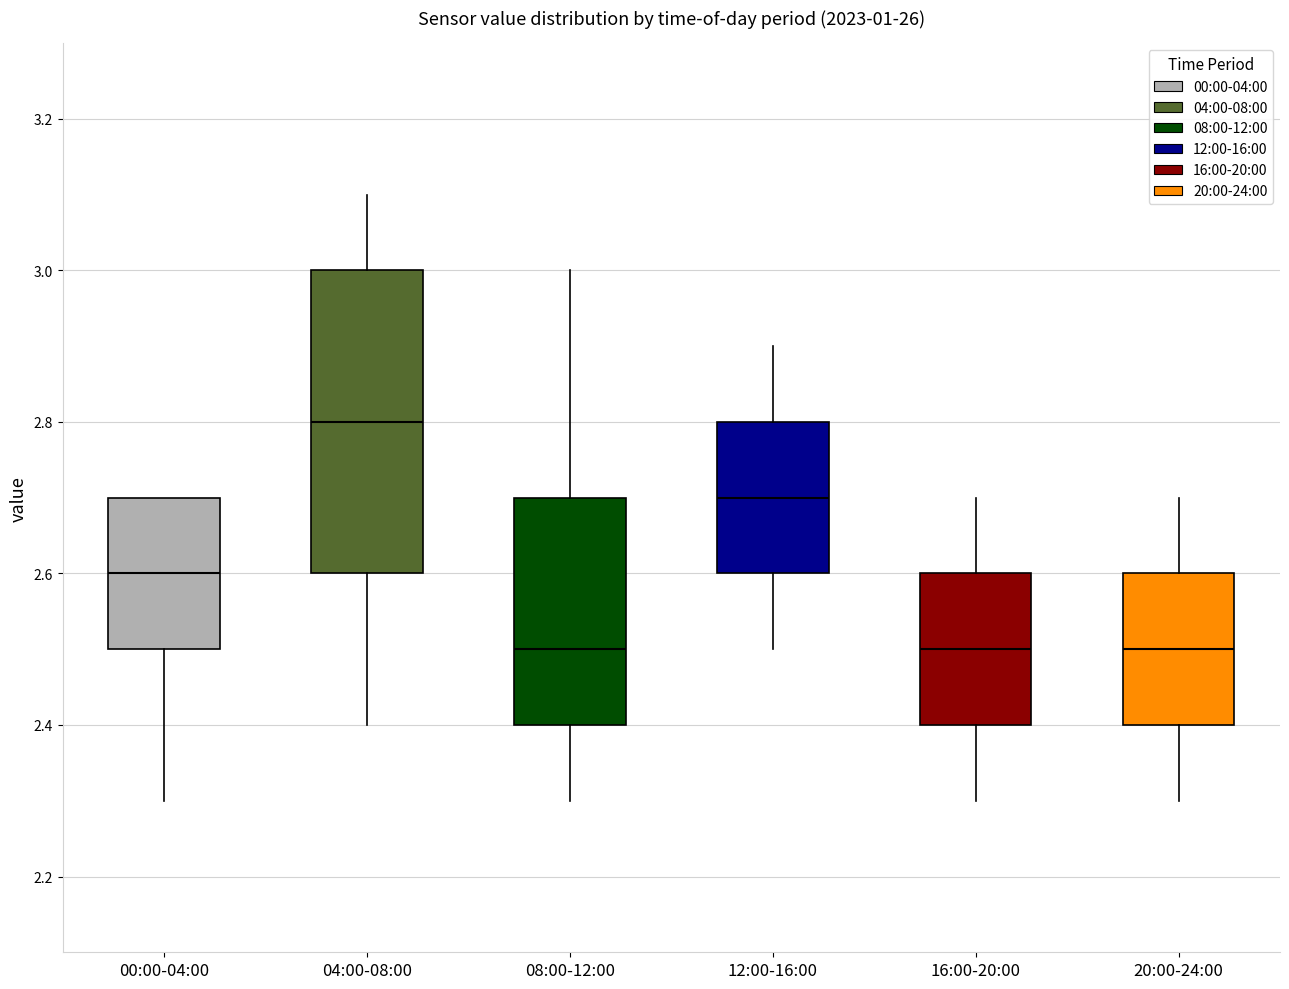

Reading left to right, read every box against the y-axis: the position of its median line, the range the box covers, and the ends of its whiskers. The values are not printed on the chart, so give them approximately, as read against the axis.

00:00-04:00: median 2.6, box 2.5 to 2.7, whiskers 2.3 to 2.7
04:00-08:00: median 2.8, box 2.6 to 3.0, whiskers 2.4 to 3.1
08:00-12:00: median 2.5, box 2.4 to 2.7, whiskers 2.3 to 3.0
12:00-16:00: median 2.7, box 2.6 to 2.8, whiskers 2.5 to 2.9
16:00-20:00: median 2.5, box 2.4 to 2.6, whiskers 2.3 to 2.7
20:00-24:00: median 2.5, box 2.4 to 2.6, whiskers 2.3 to 2.7